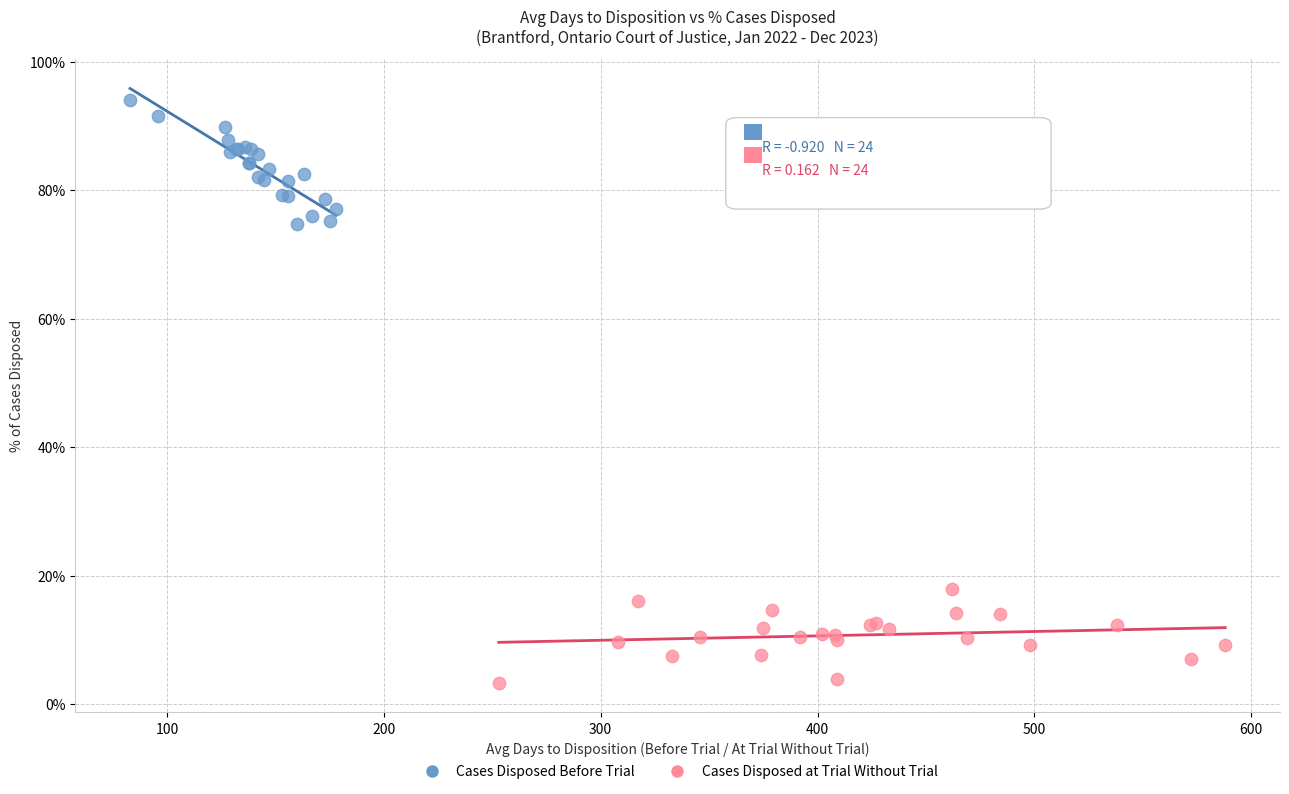

What are all the series names shown in the legend?

Cases Disposed Before Trial, Cases Disposed at Trial Without Trial